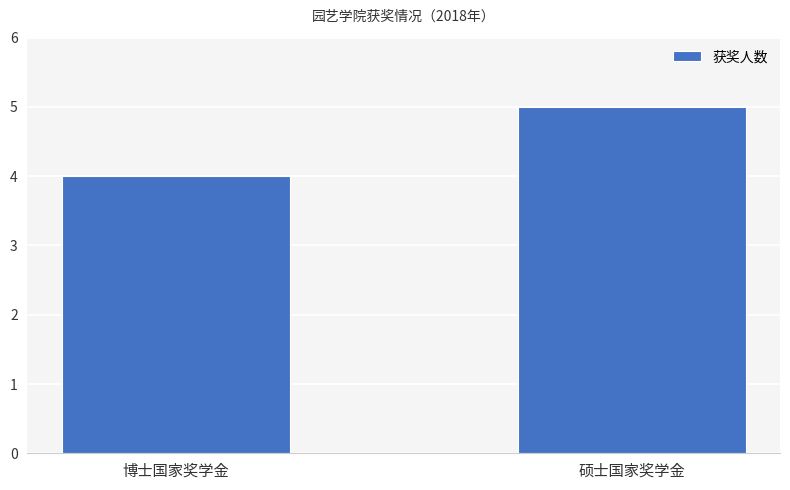

How many bars are there in total?

2